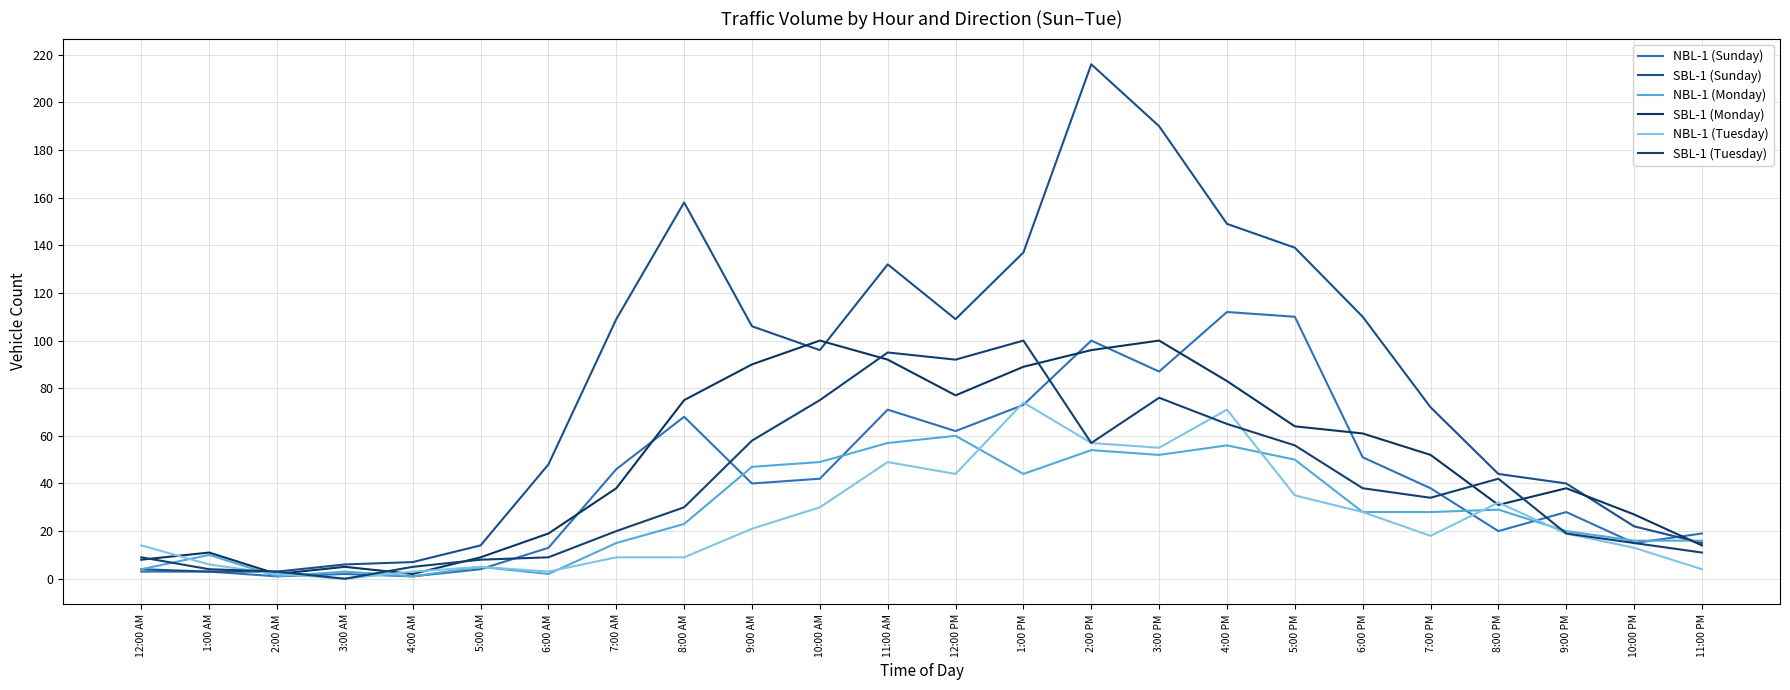

What is the minimum value for NBL-1 (Monday)?

1